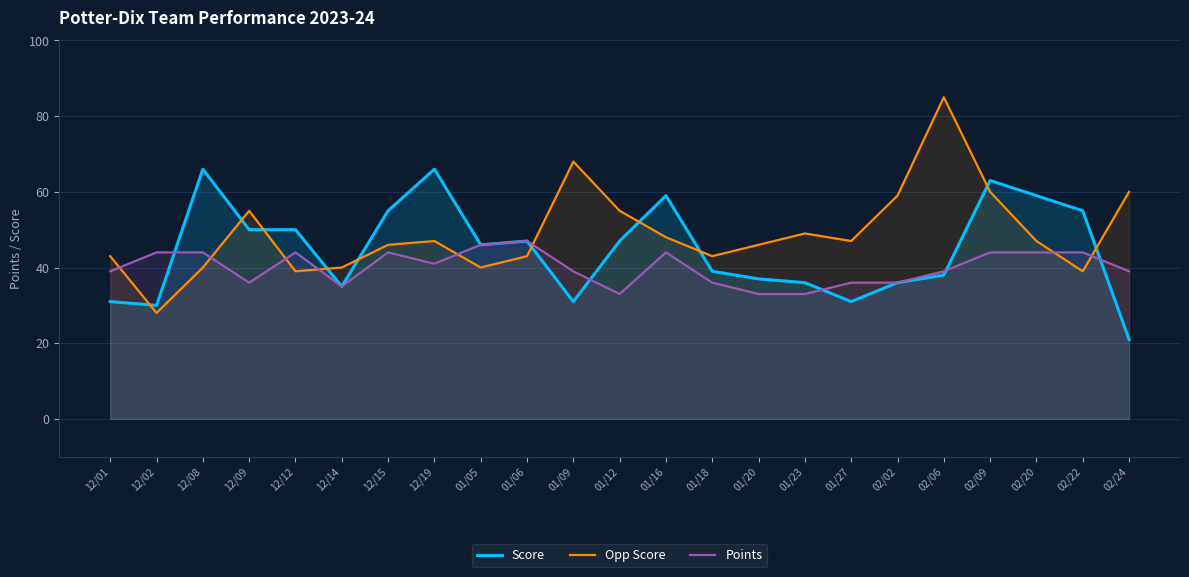

Which series has the largest total across all categories?

Opp Score